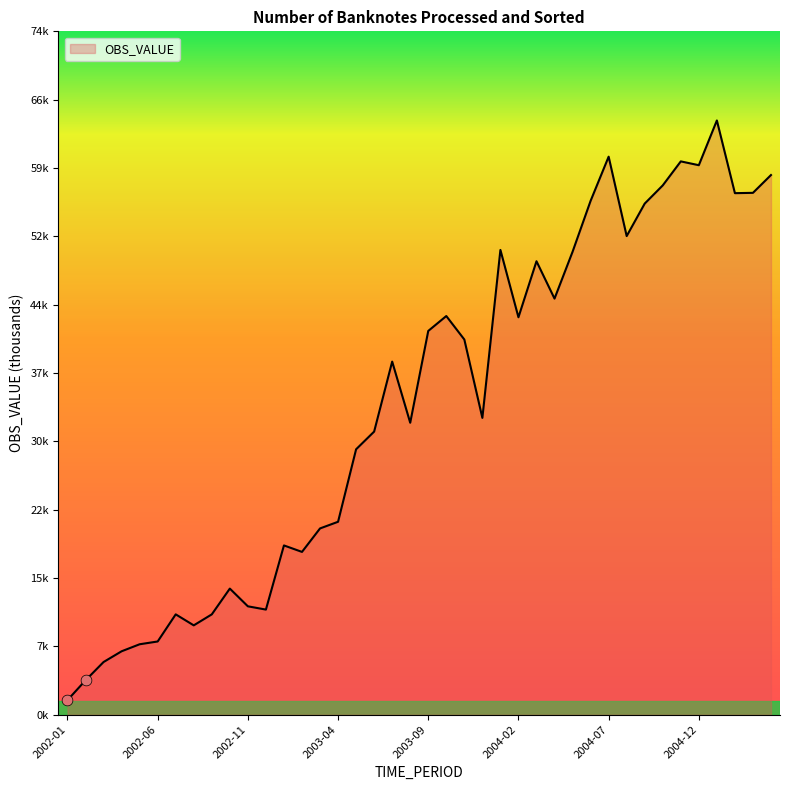

Is this an area chart (filled region under the line)?

Yes